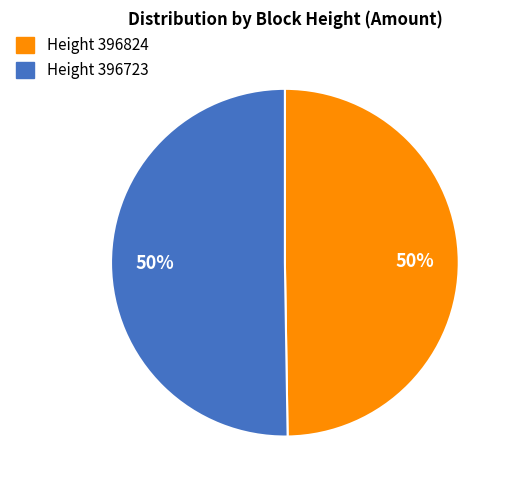

To the nearest percent, what is the average slice percentage?

50%